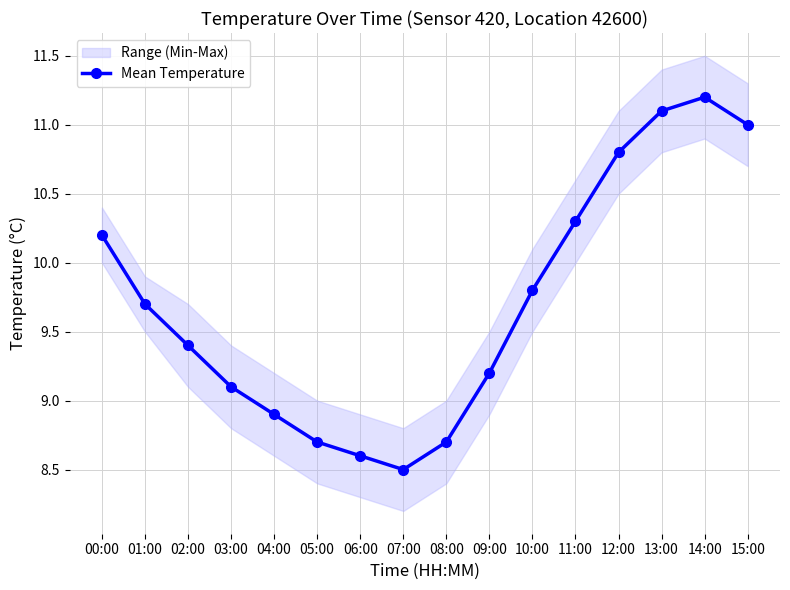

How many lines are shown in the chart?

1